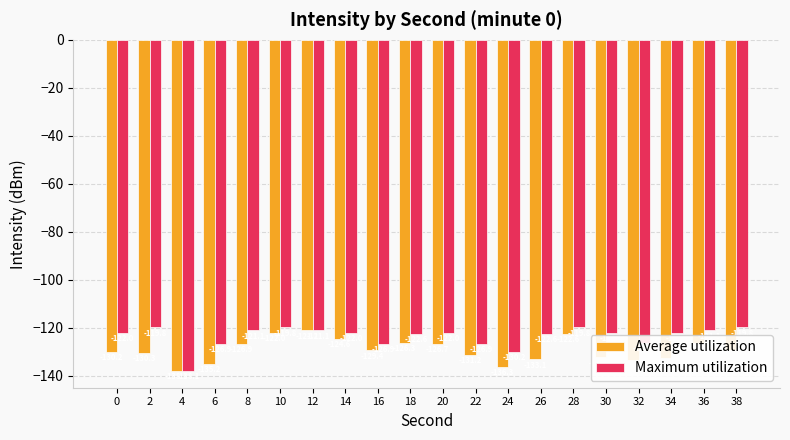

Which series has the largest total across all categories?

Maximum utilization